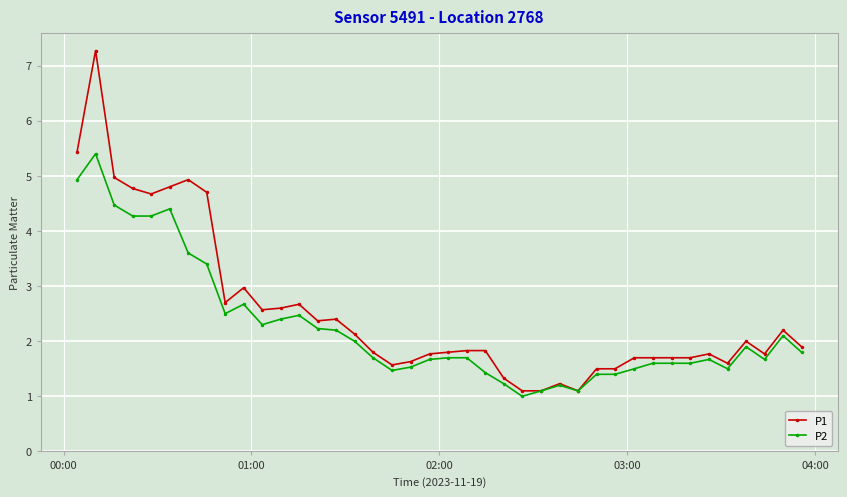

What is the lowest value of the P2 series?

1.0